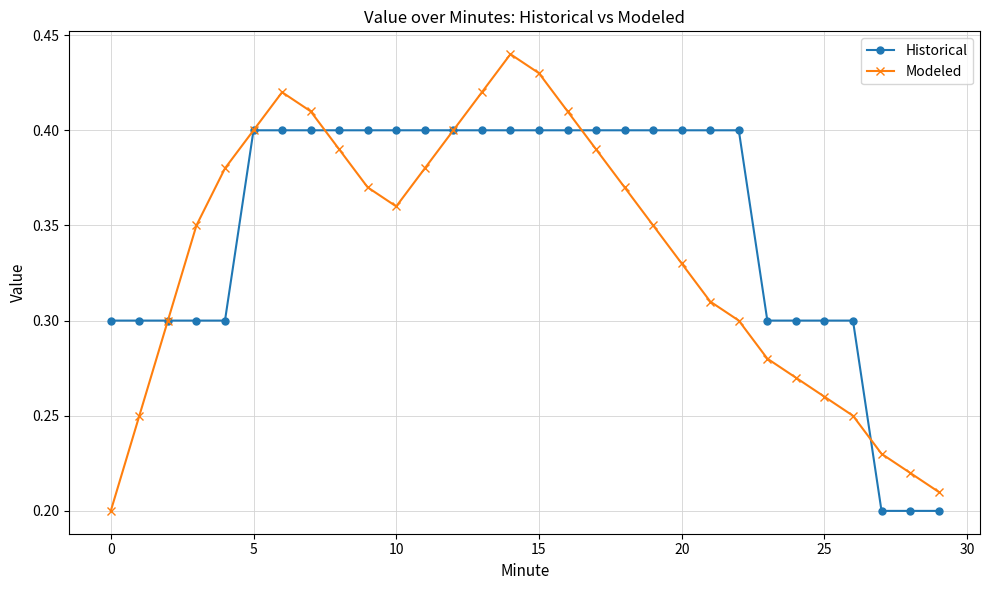

List the series in order of their peak value, lowest first.

Historical, Modeled